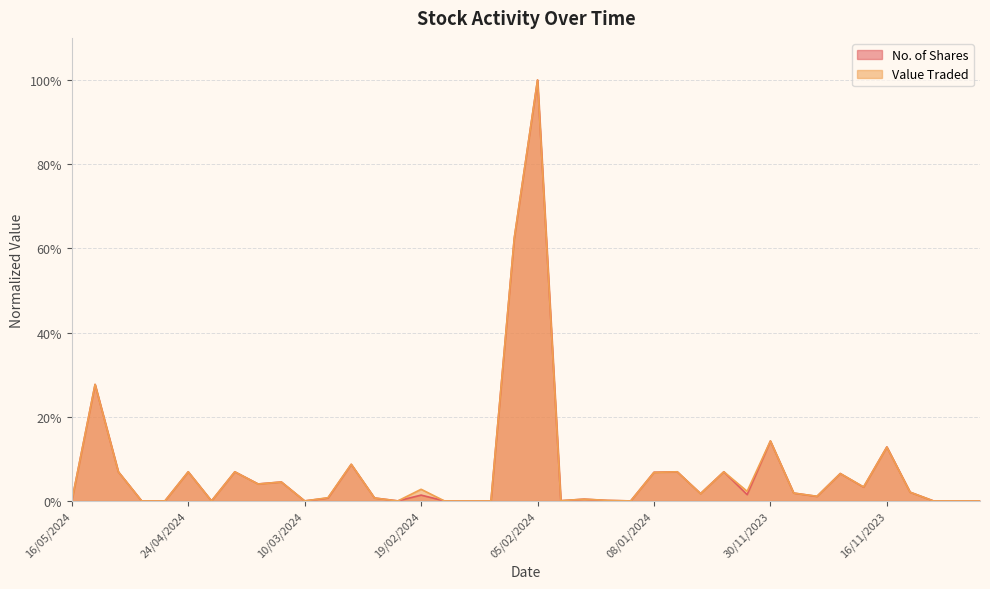

Which label corresponds to the largest value in the chart?

05/02/2024